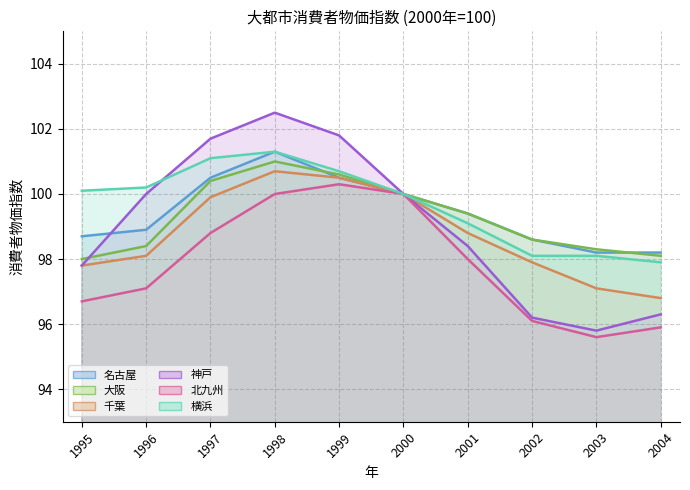

Which series ends up on top after the final intersection of 神戸 and 横浜?

神戸